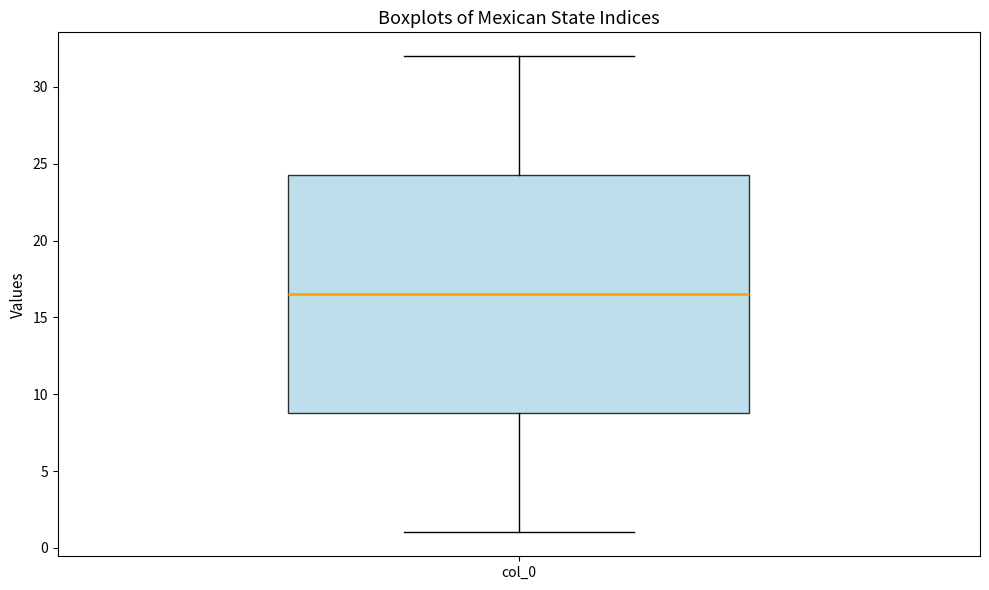

Transcribe this box plot: give where the median line is, the range the box spans, and where the two whiskers end, as read against the y-axis. The values are not printed on the chart, so give them approximately, as read against the axis.

median 16.5, box 9.0 to 24.5, whiskers 1.0 to 32.0